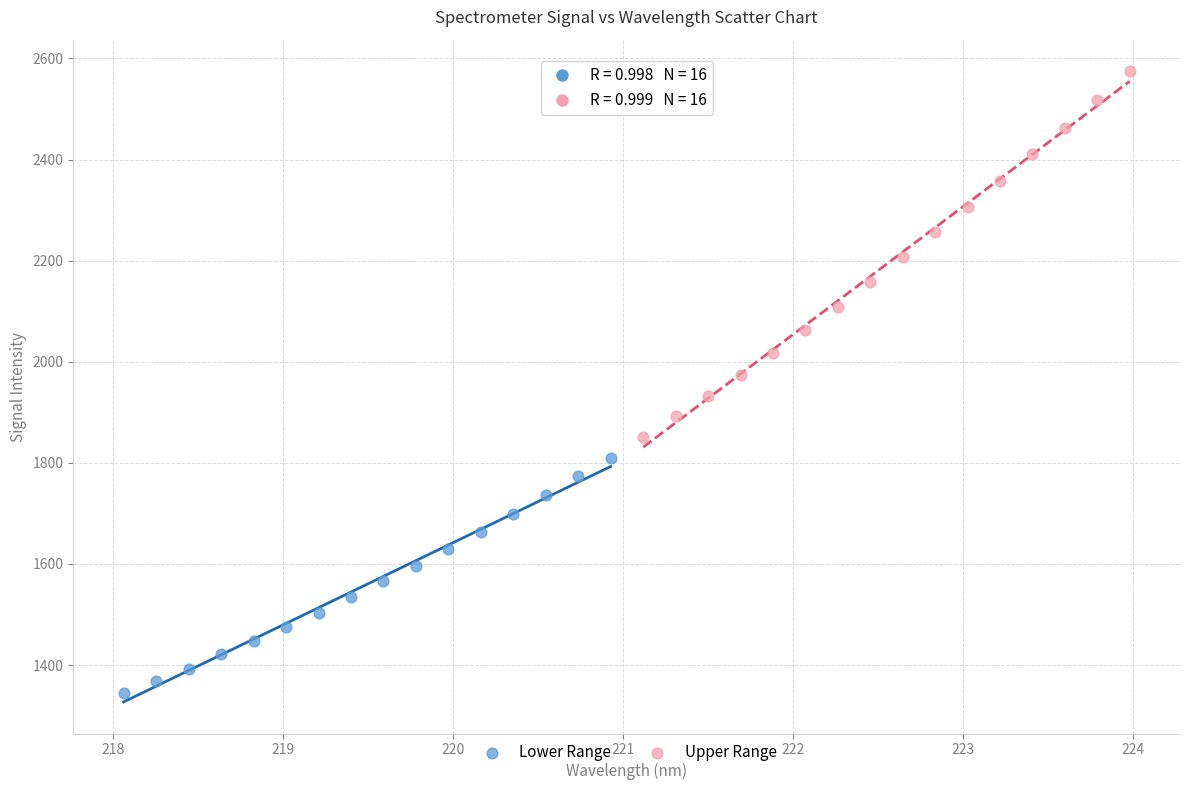

Which series has the widest spread of Y values?

Upper Range